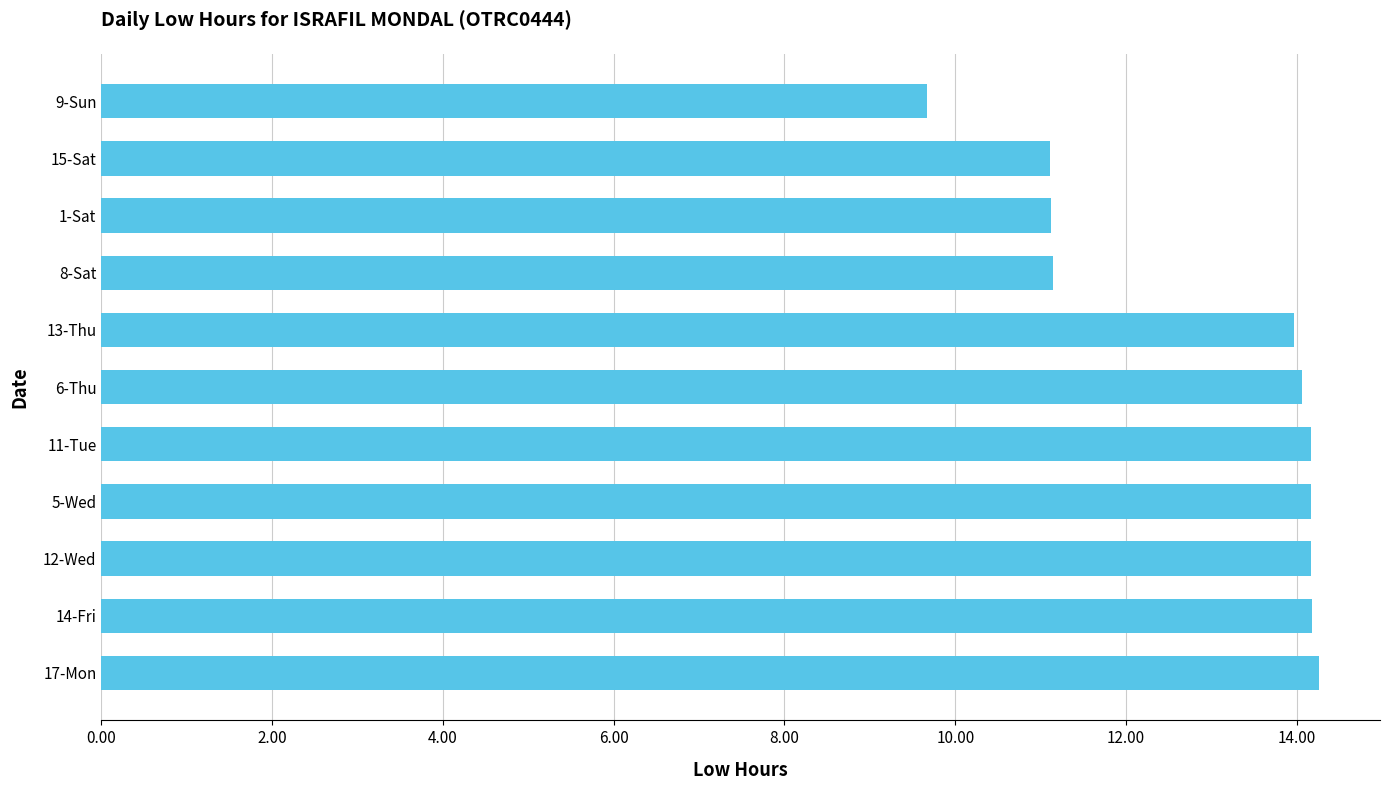

What is the minimum value shown in the chart?

9.7